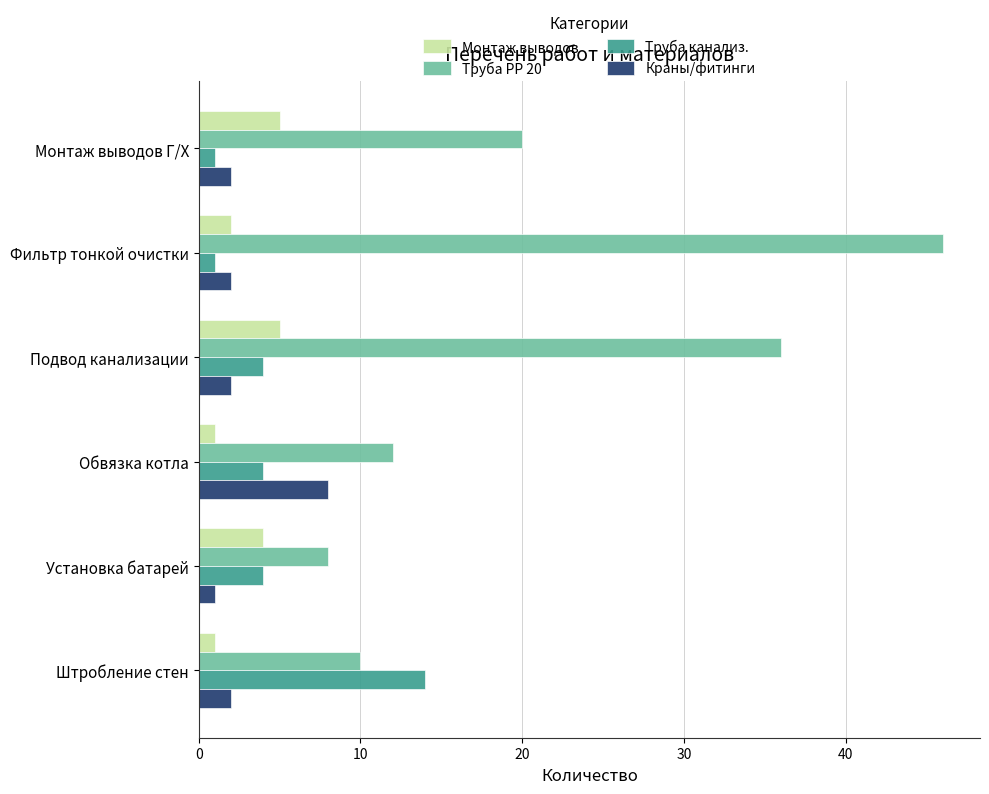

The Труба канализ. series shows 4 at Подвод канализации. True or false?

True